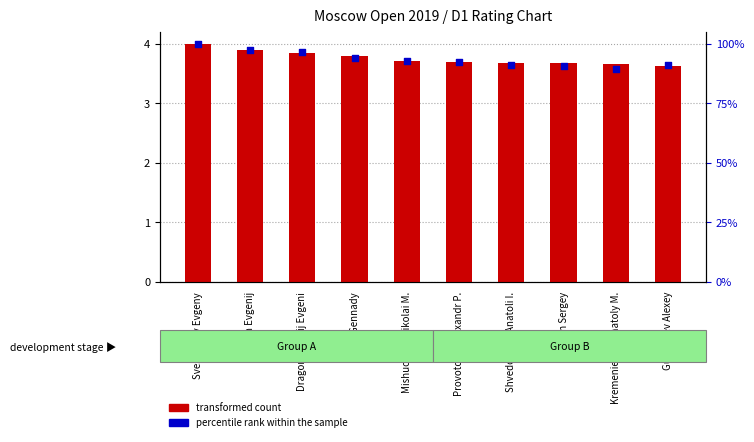

What is the total value across all series at Dragomarezkij Evgeni?

7.7